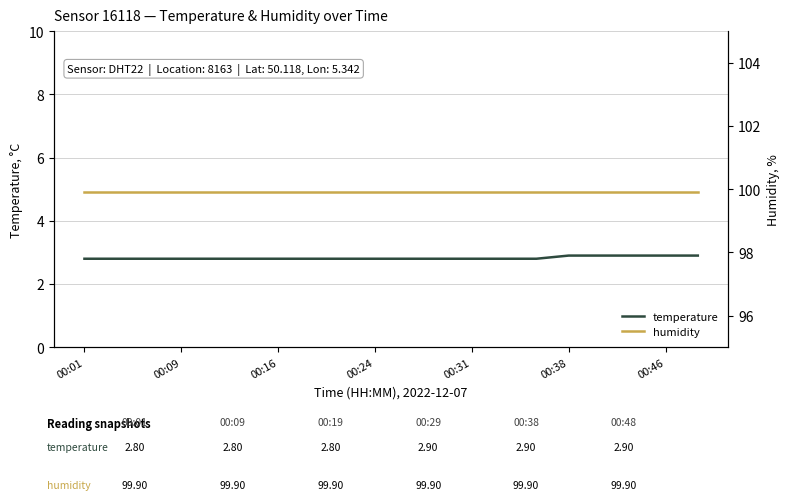

True or false: temperature has more than 1 interior local peaks.

False